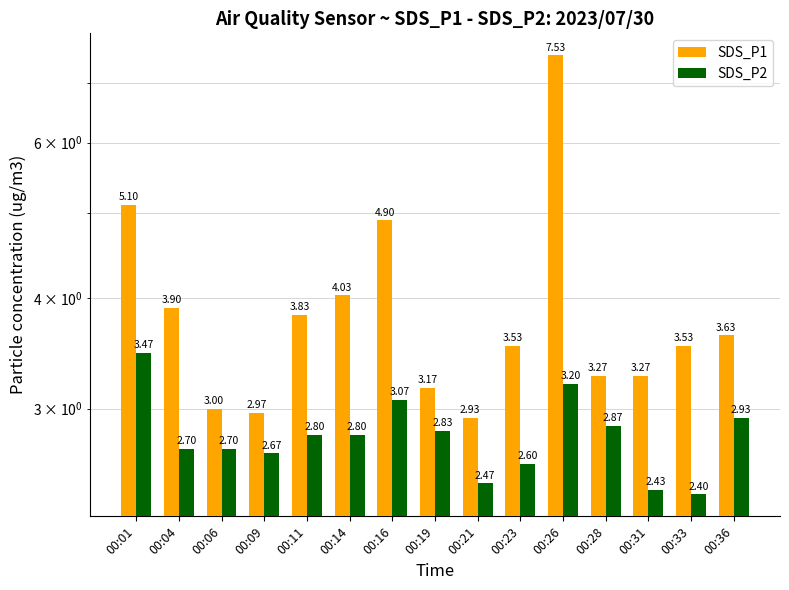

What are all the series names shown in the legend?

SDS_P1, SDS_P2